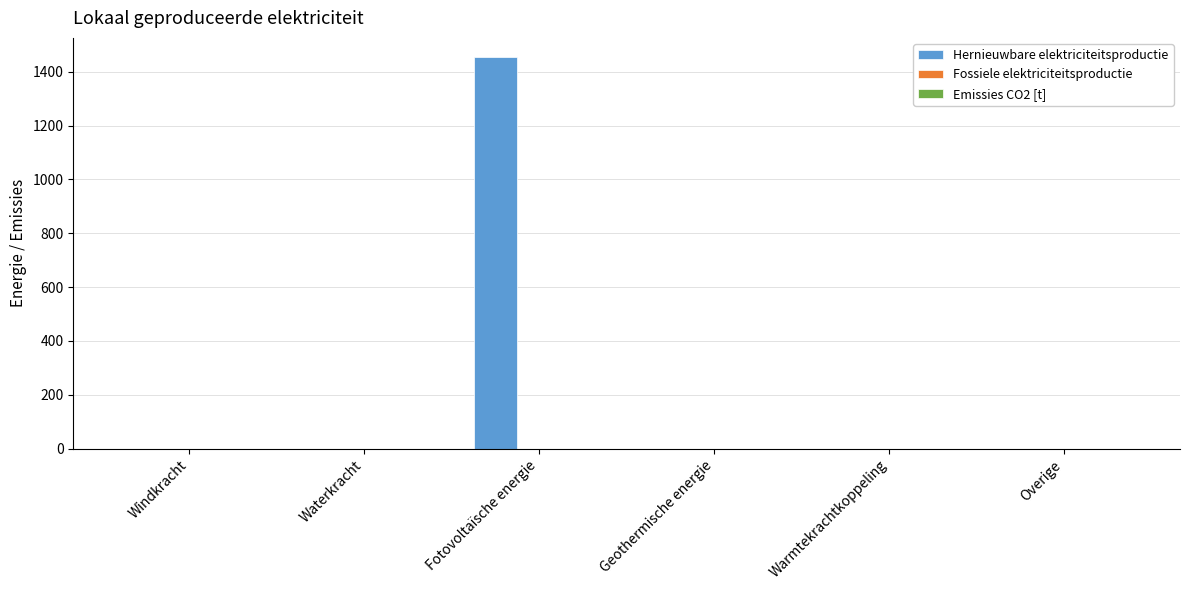

Which has a higher value, Windkracht or Fotovoltaïsche energie?

Fotovoltaïsche energie